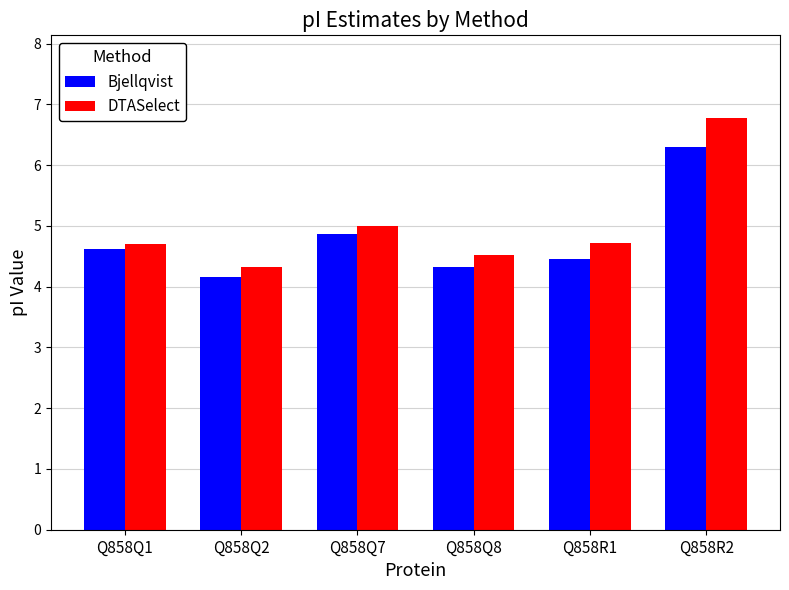

What is the label of the 4th bar from the right?

Q858Q7